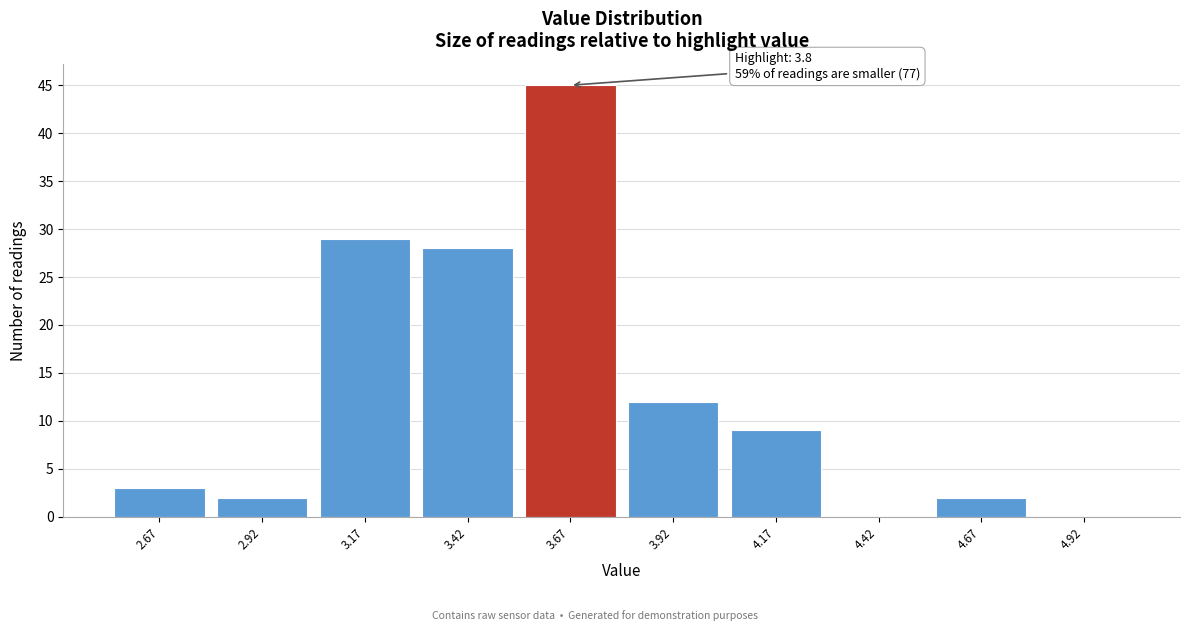

Reading right to left, list all the values displayed in this chart.

4.92=0	4.67=2	4.42=0	4.17=9	3.92=12	3.67=45	3.42=28	3.17=29	2.92=2	2.67=3